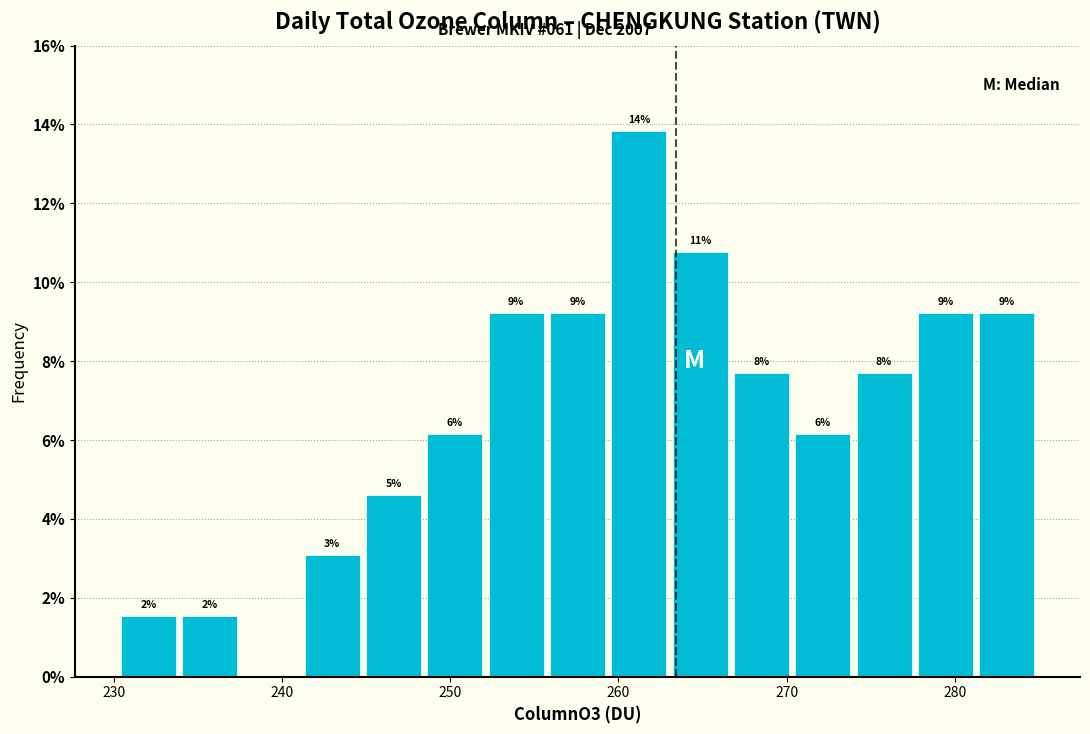

Read against the x-axis, roughly where is the centre of the tallest bar?

261